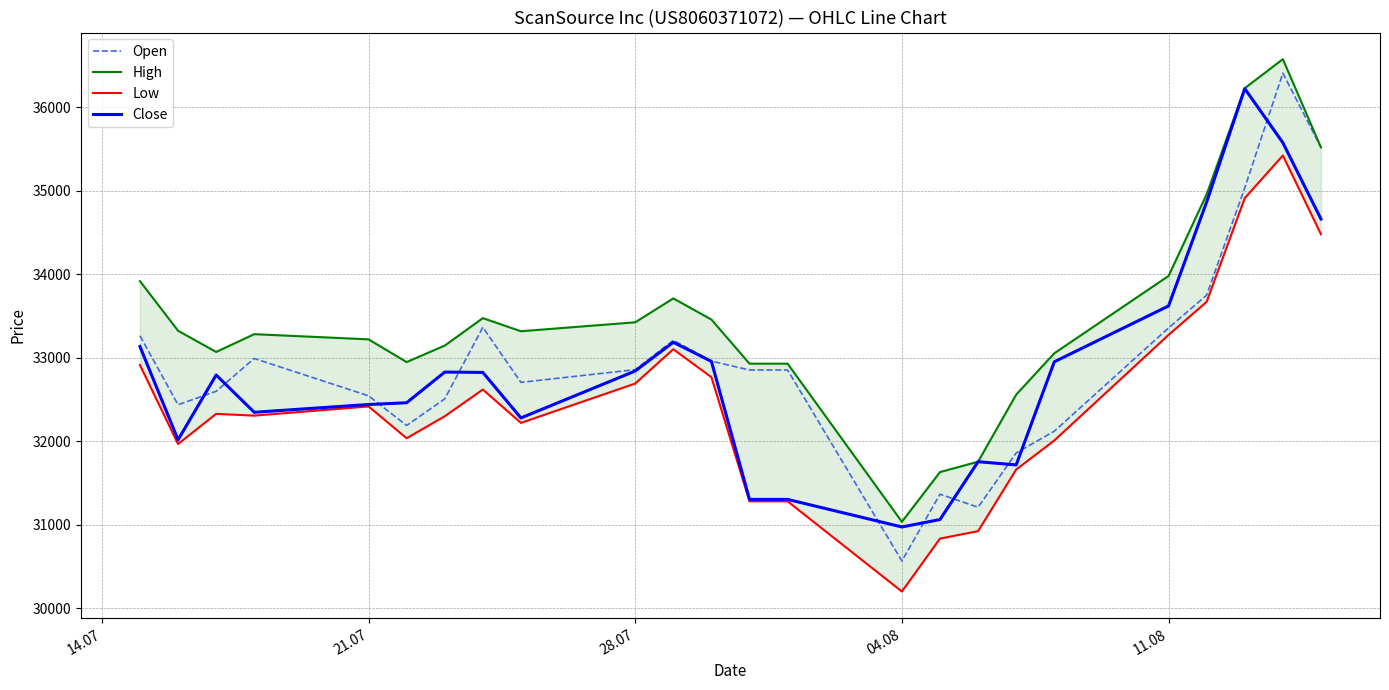

Does the chart have visible grid lines?

Yes